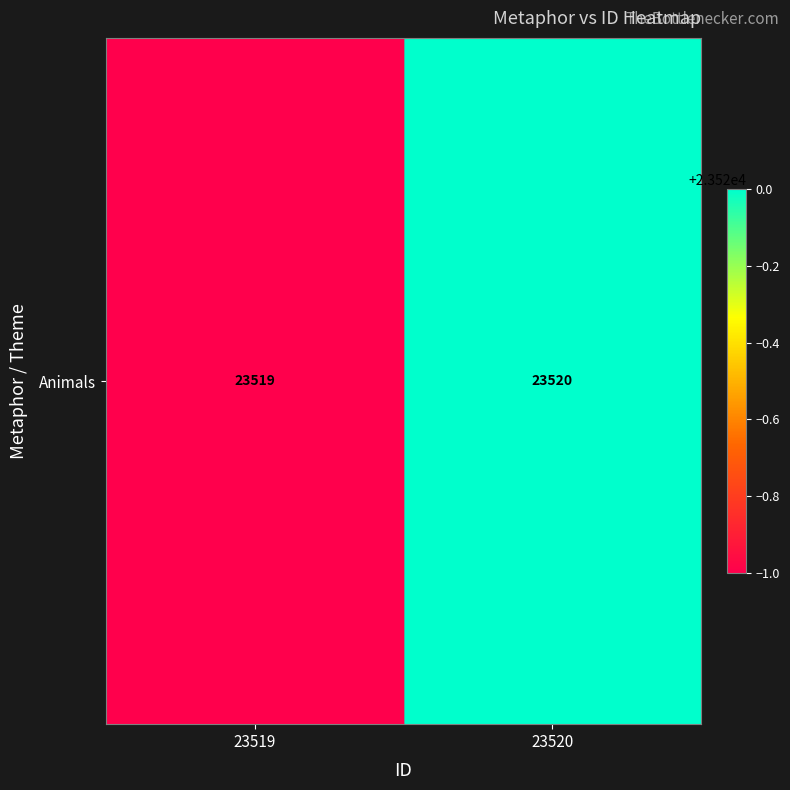

What is the approximate value at 23520?

23520